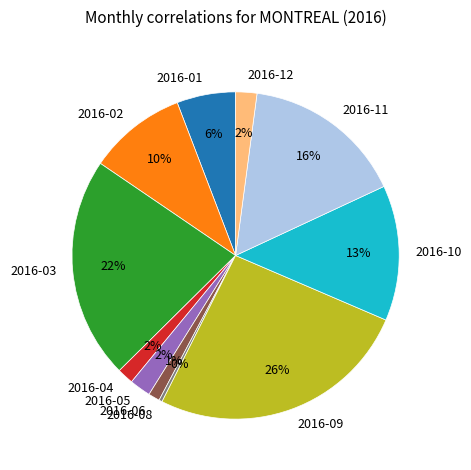

To the nearest percent, what is the difference between the largest and smallest slice percentages?

26%